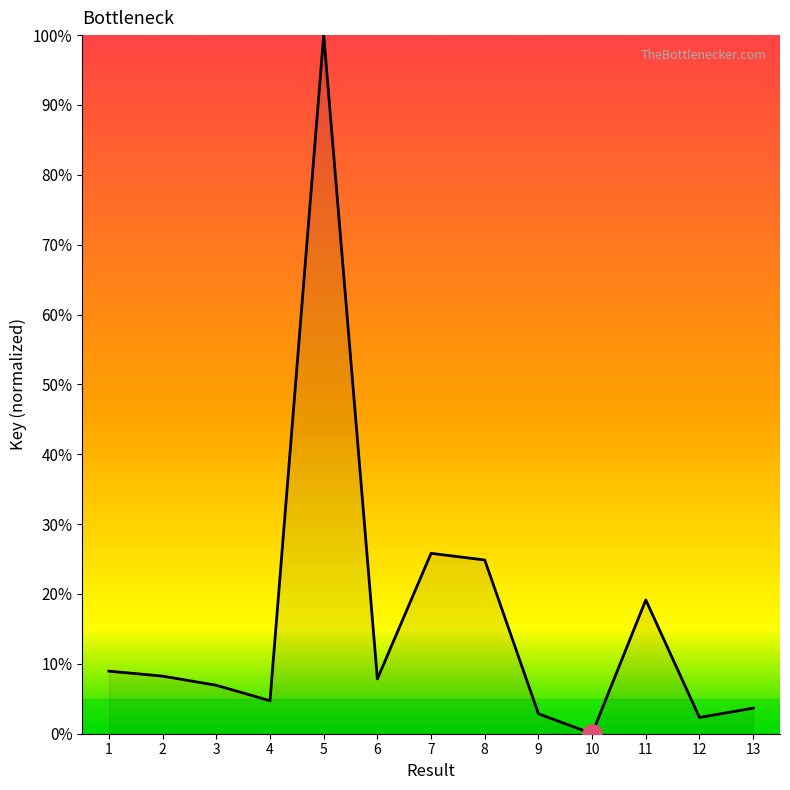

At which category does the data reach its first local valley?

4